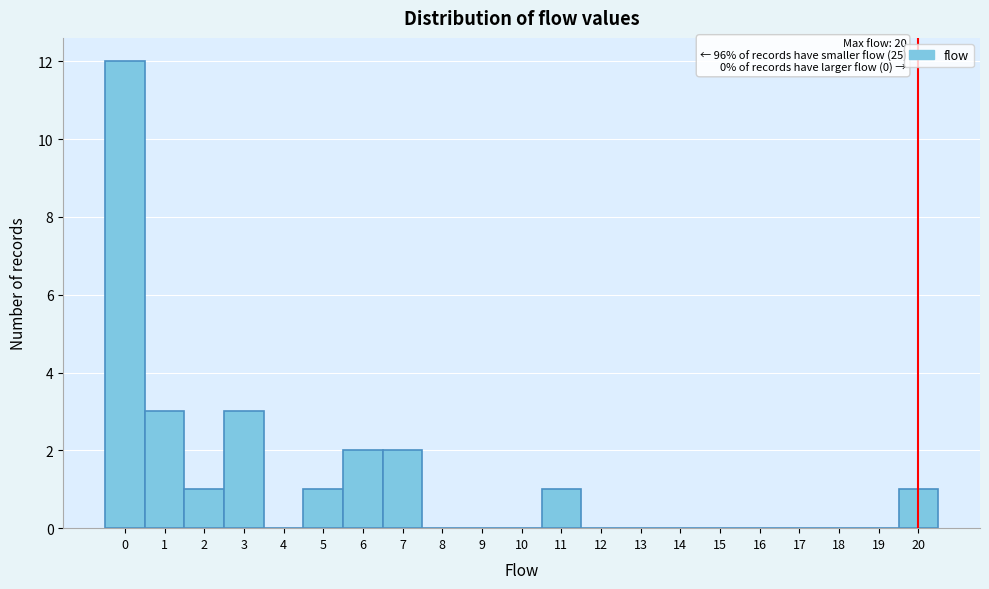

Which range on the x-axis has the tallest bar?

-0.5 to 0.5